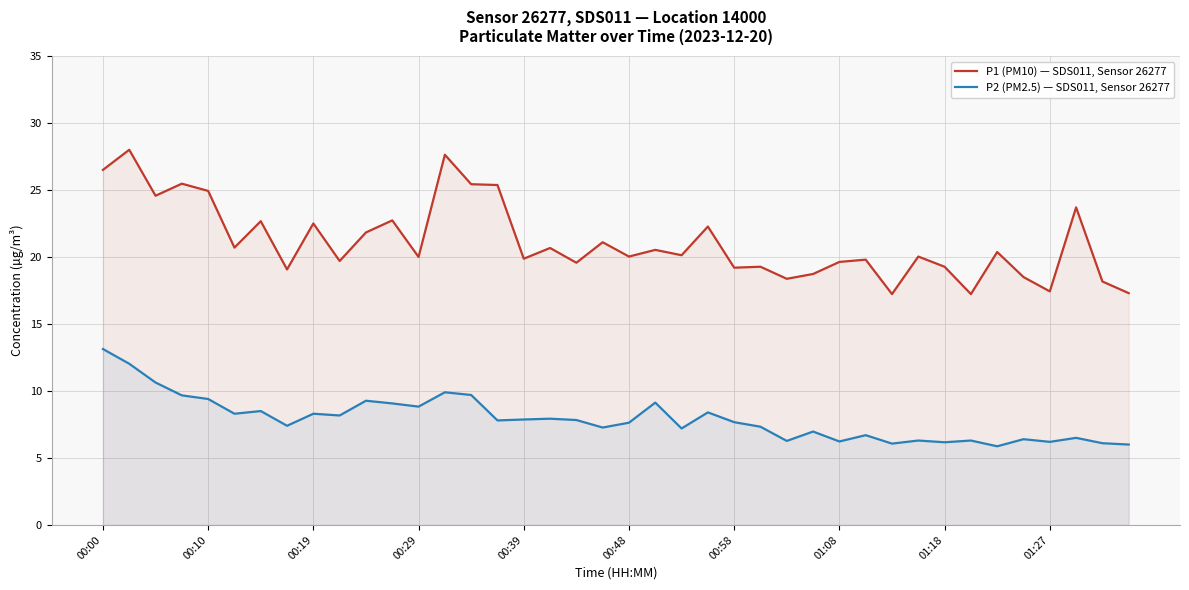

What is the greatest value displayed?

28.0